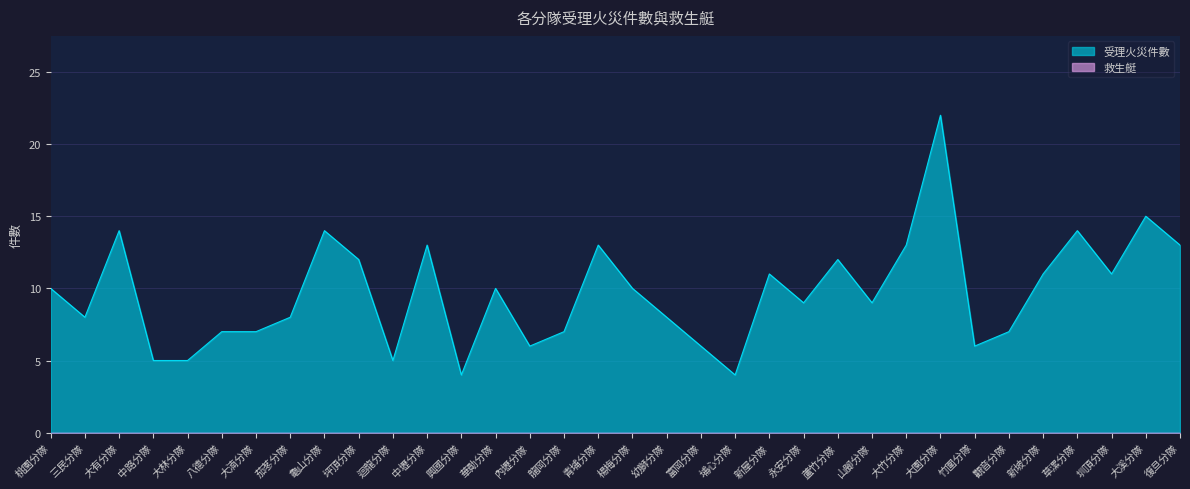

What is the greatest value displayed?

22